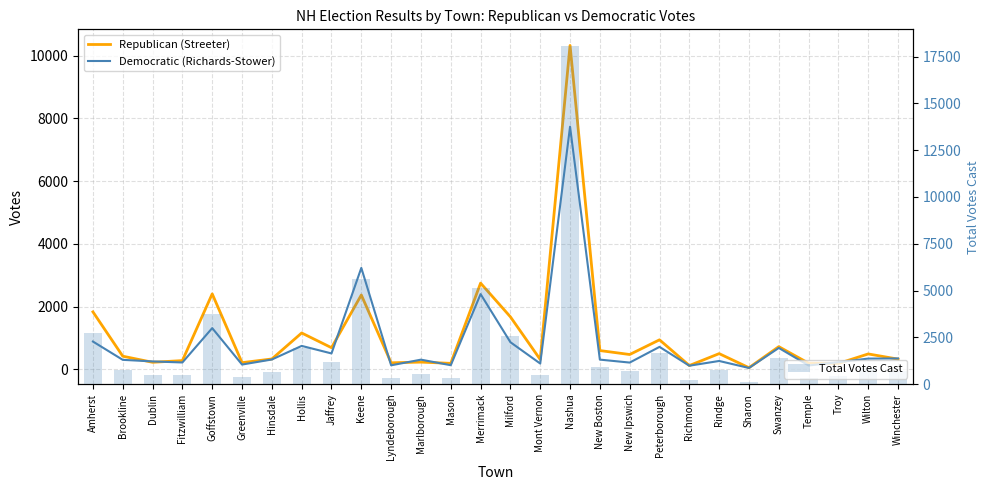

What position from the left is Brookline?

2